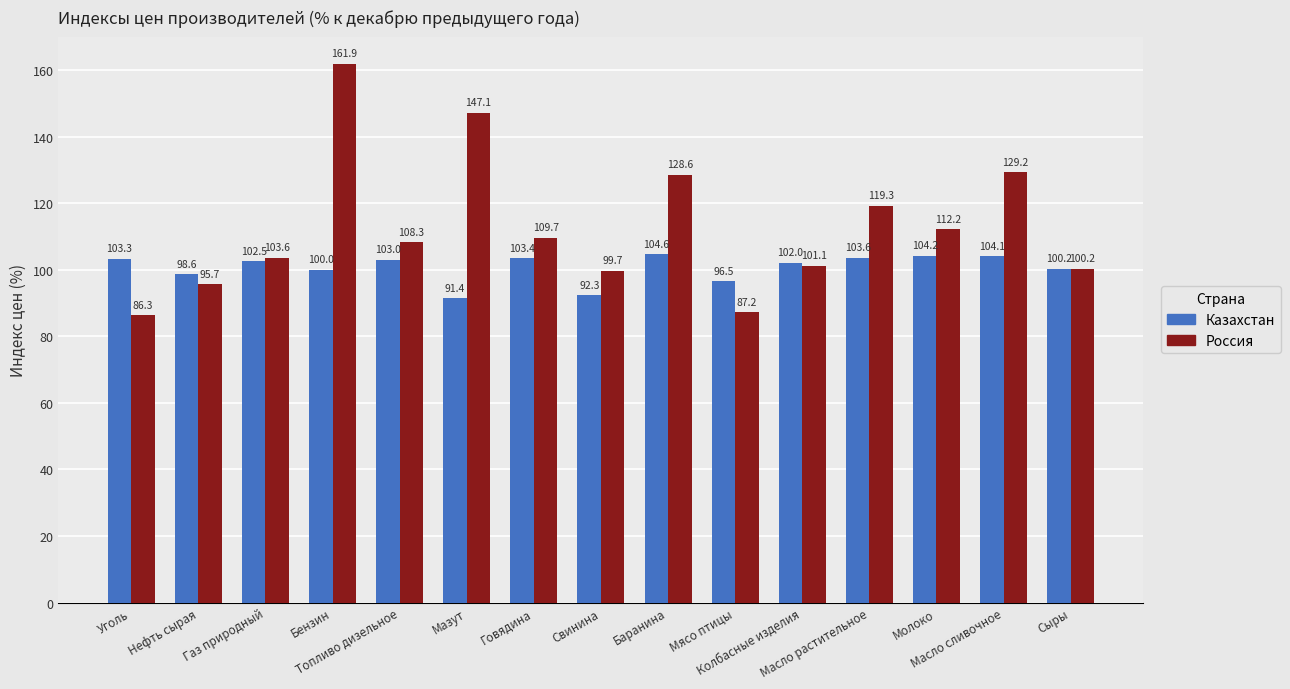

What is the label of the 14th bar from the left?

Масло сливочное